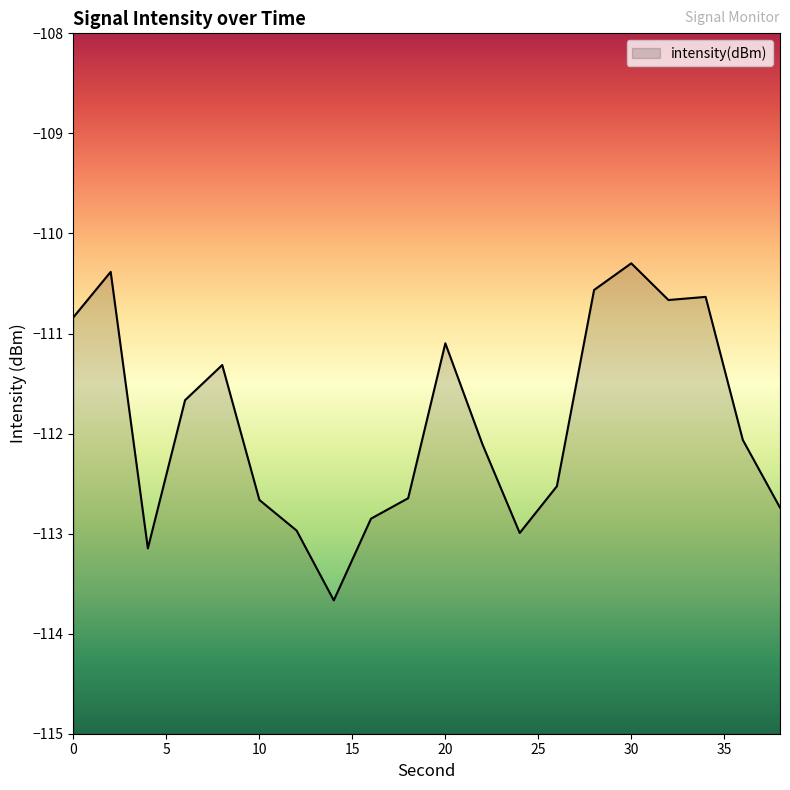

At which label is the value closest to -111?

20